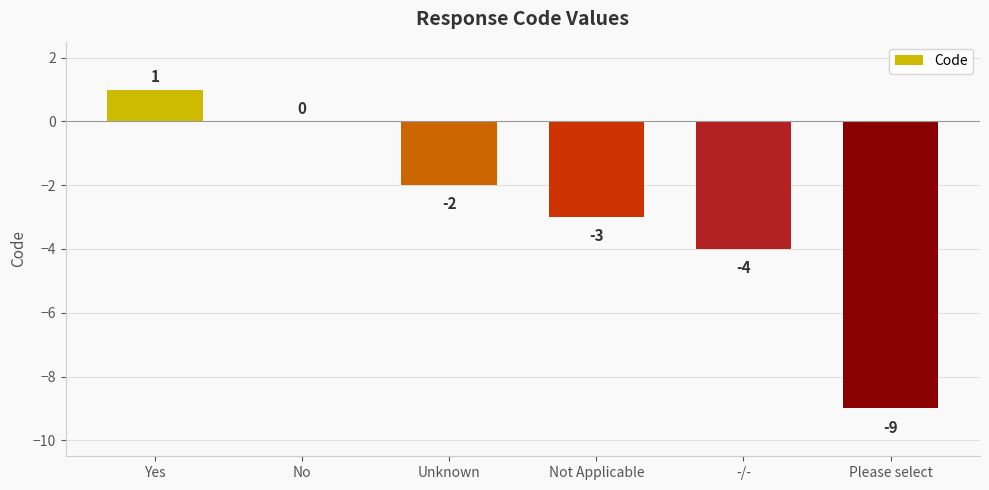

At which label does the data first exceed -2?

Yes